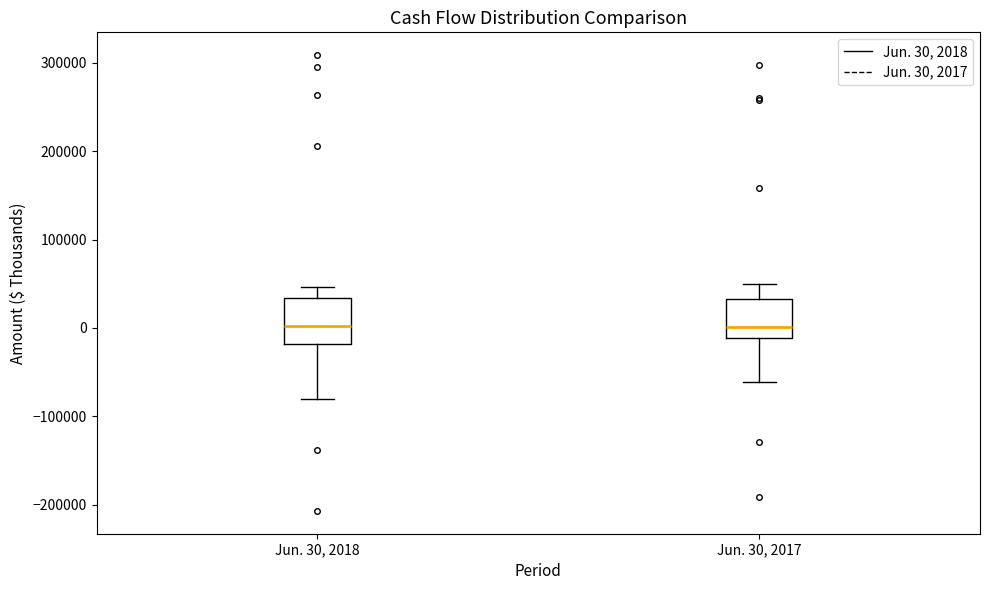

Reading left to right, transcribe this box plot: for each box, give where its median line is, the range the box spans, and where its two whiskers end, as read against the y-axis. The values are not printed on the chart, so give them approximately, as read against the axis.

Jun. 30, 2018: median 0, box -20000 to 30000, whiskers -80000 to 50000
Jun. 30, 2017: median 0, box -10000 to 30000, whiskers -60000 to 50000